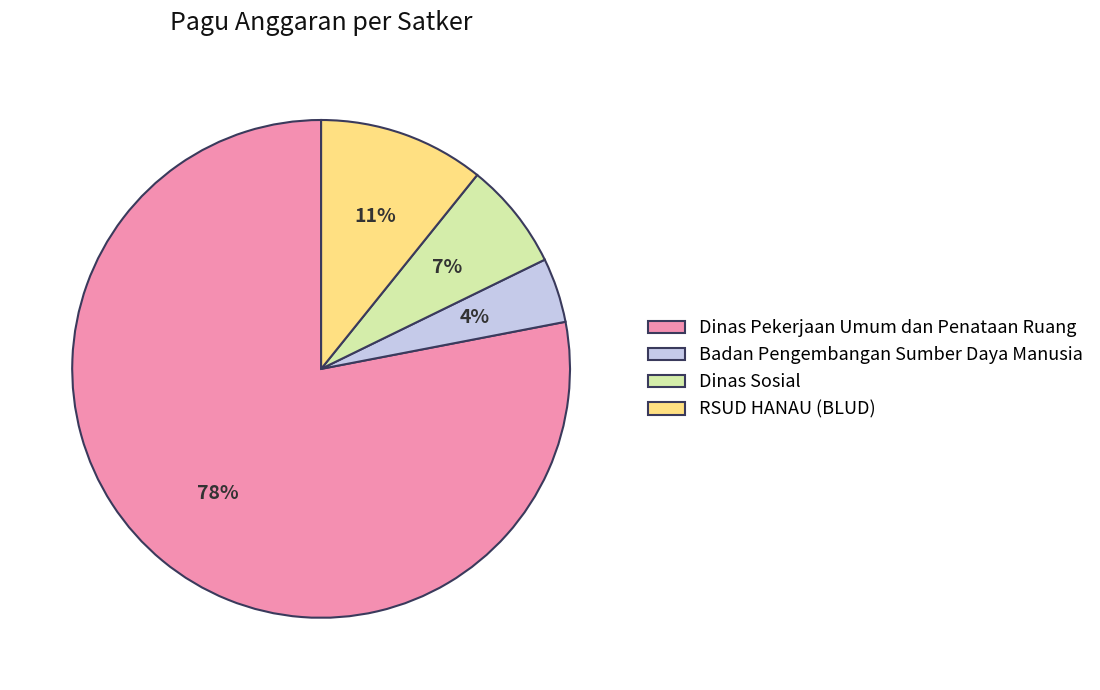

Which category has the smallest portion of the pie?

Badan Pengembangan Sumber Daya Manusia